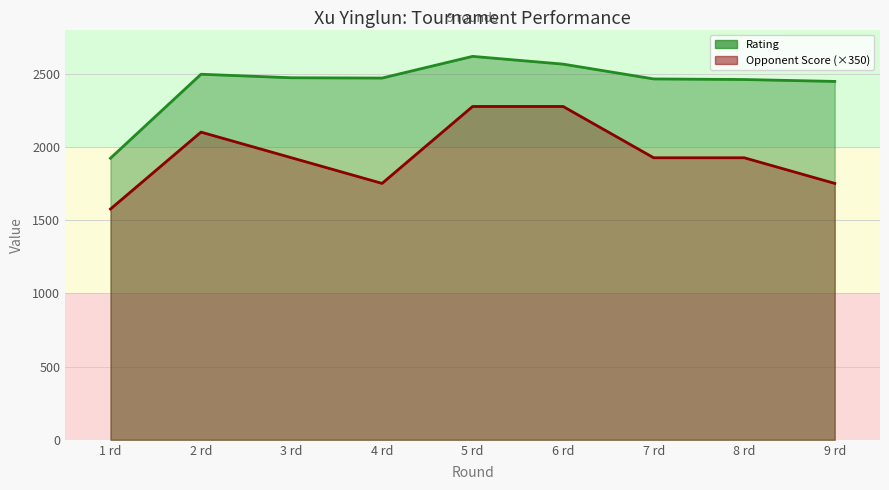

True or false: Opponent Score and Rating intersect in this chart.

False